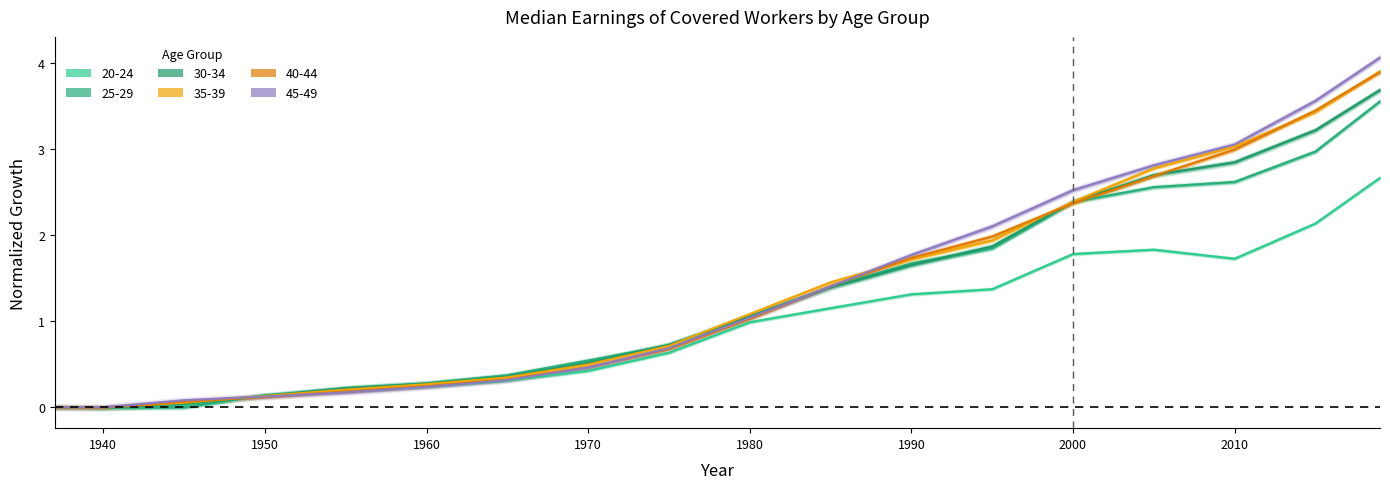

Does the chart have visible grid lines?

No